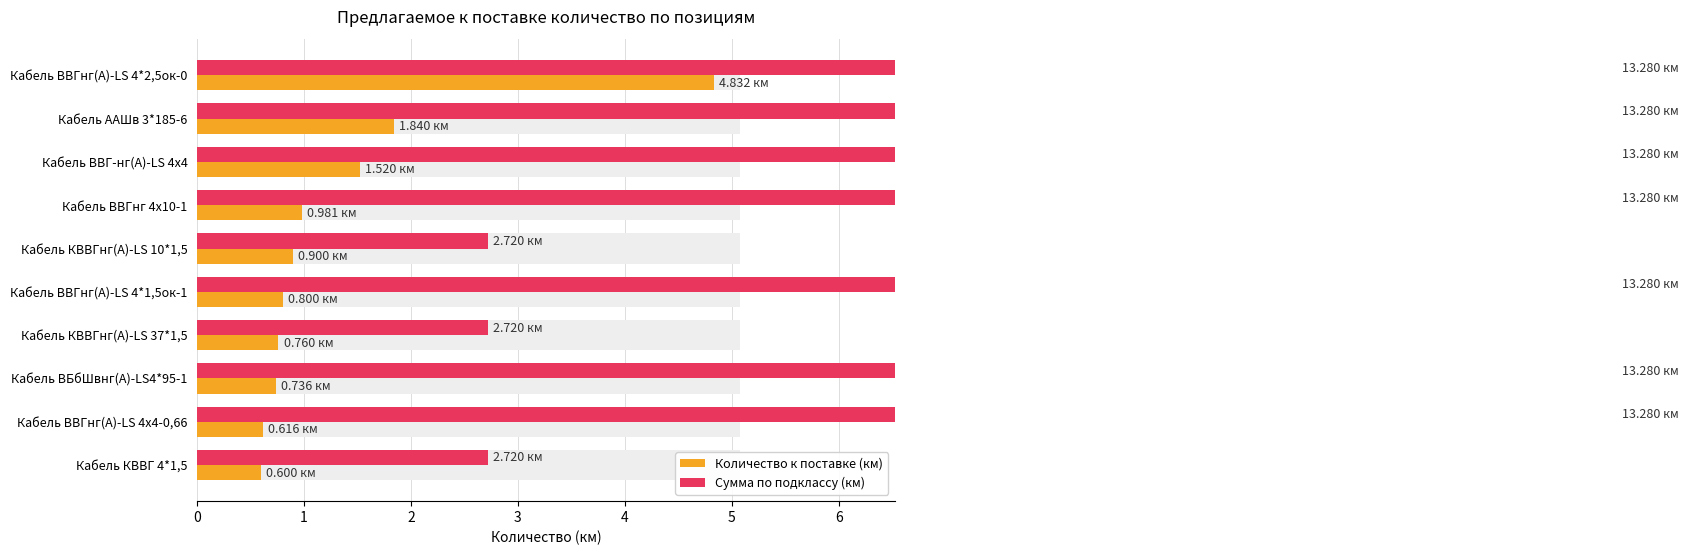

Count the number of categories in the chart.

10